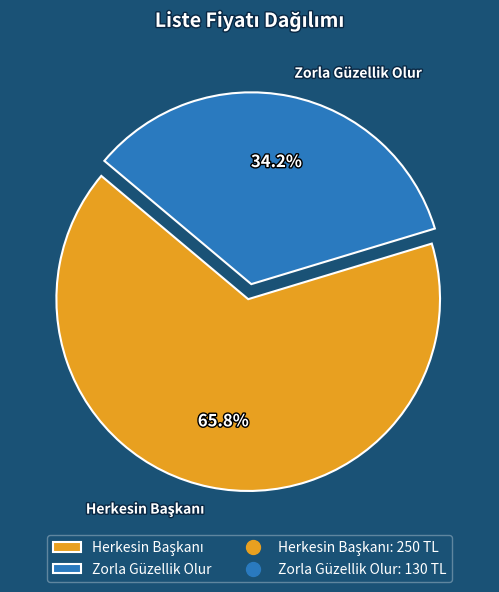

Is there any slice that represents more than half of the pie?

Yes